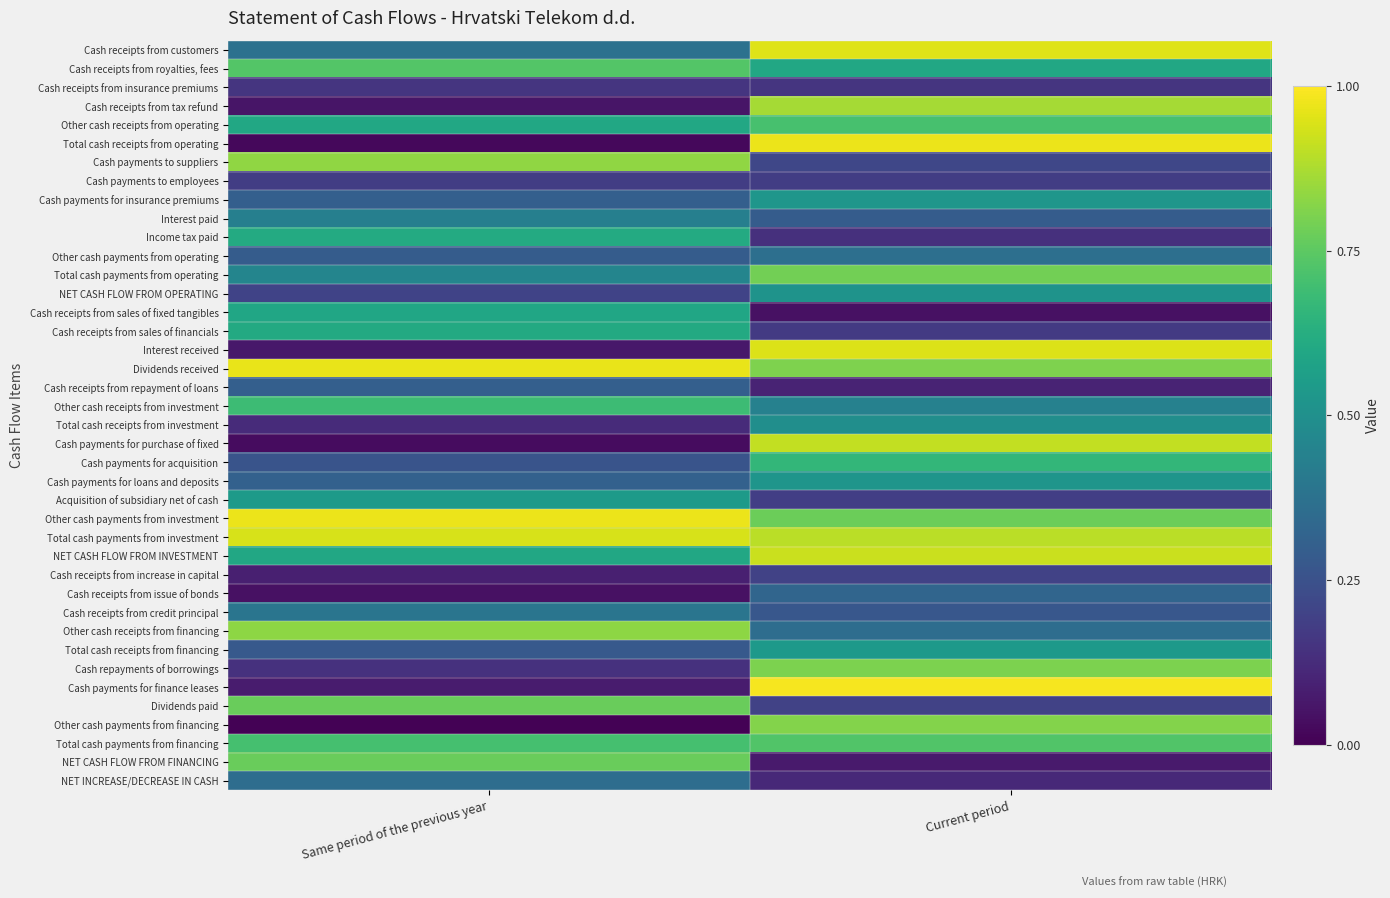

At which category does the chart reach its minimum across all series?

Same period of the previous year